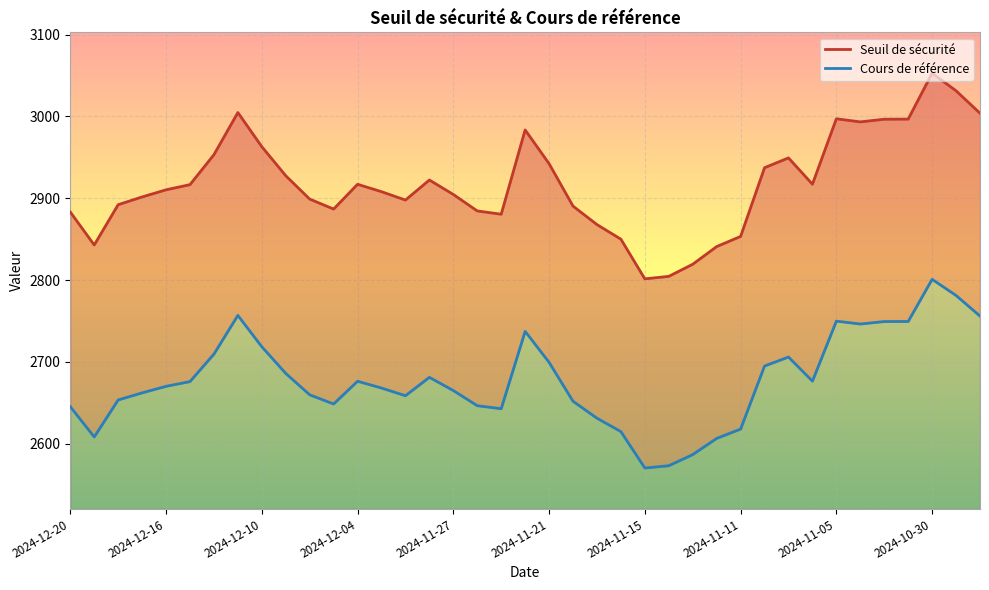

What is the difference between the maximum and minimum values in the Cours de référence series?

230.7